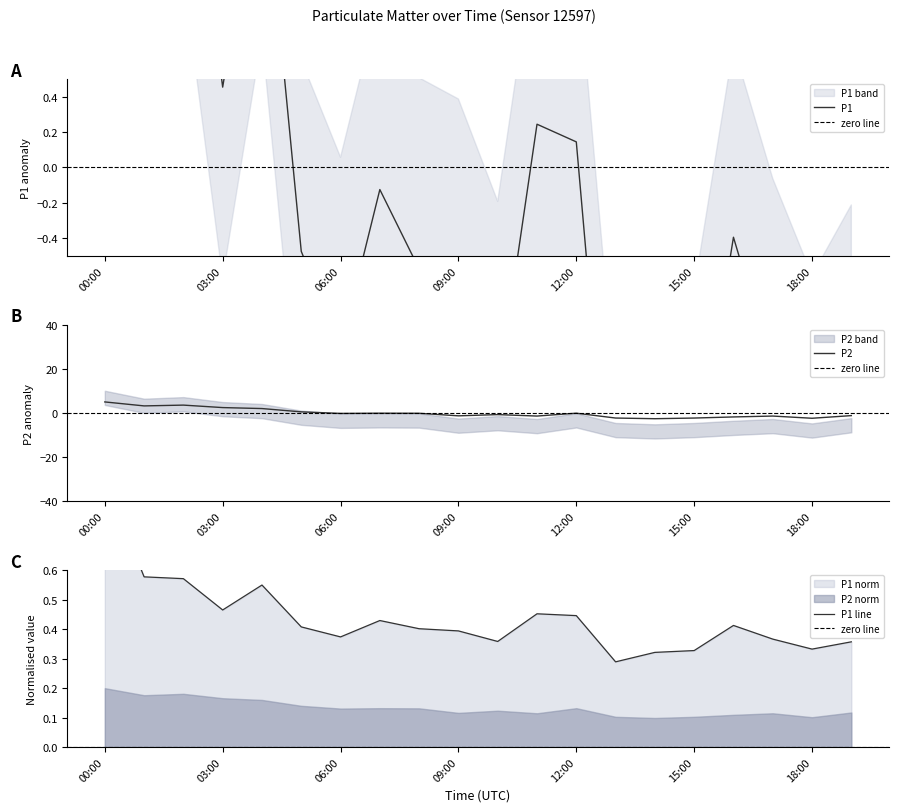

Where does the P1 series first go above 0?

00:00